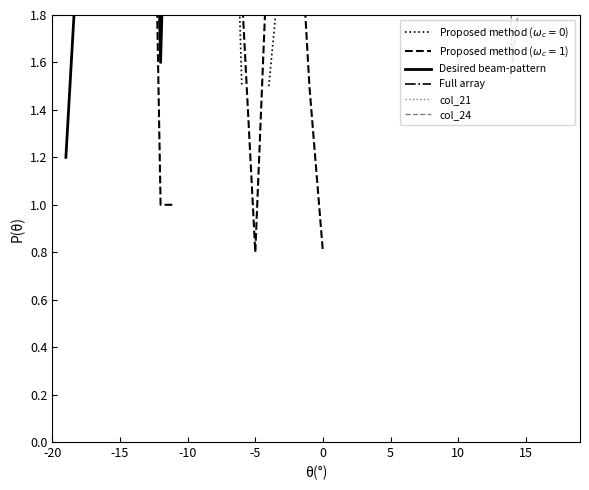

True or false: Full array has more than 1 interior local peaks.

True